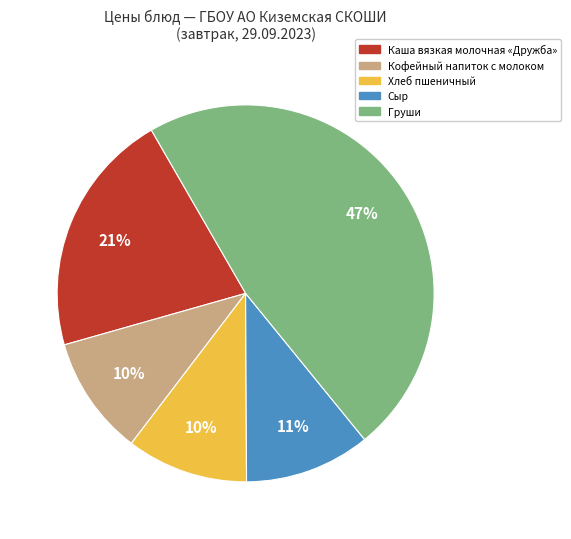

Which slice is the largest?

Груши